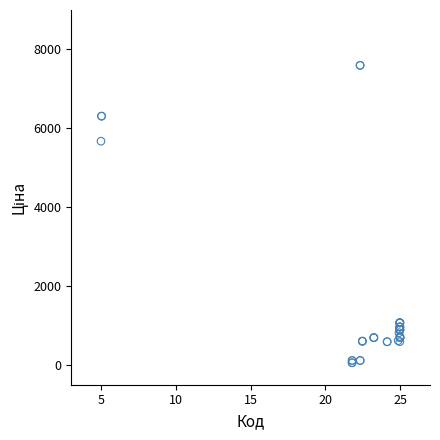

What Y value in the scatter plot is closest to 3826?

5673.8